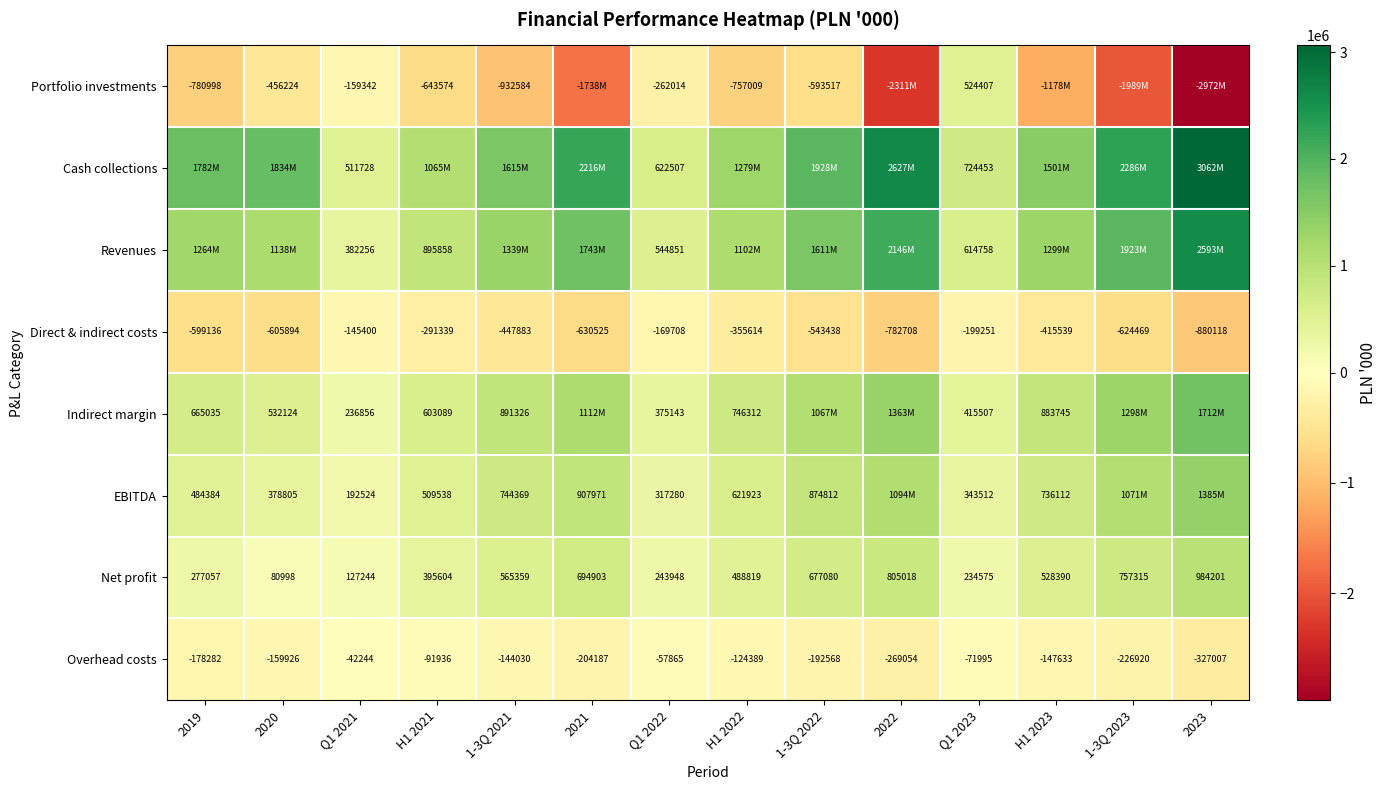

How many data points in Overhead costs are less than -147633?

7